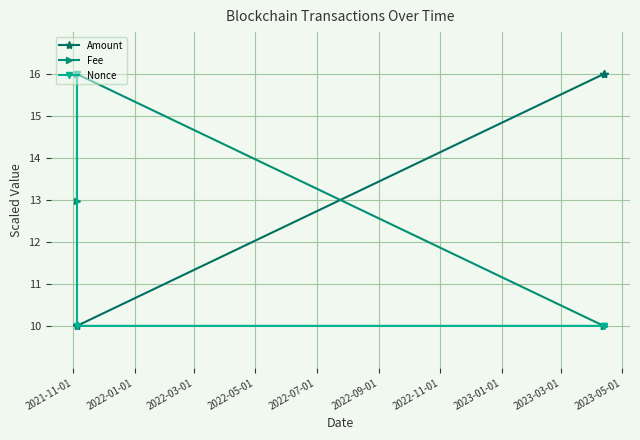

How many lines are shown in the chart?

3